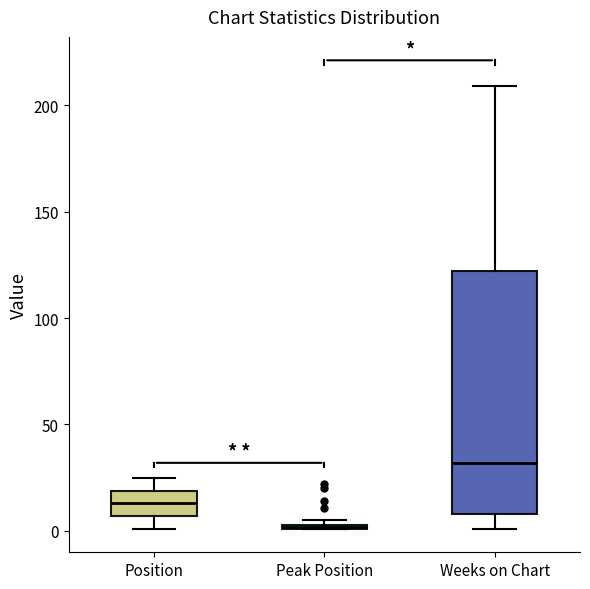

Where does the upper whisker of the box for Position end on the y-axis? The values are not printed on the chart, so give them approximately, as read against the axis.

25